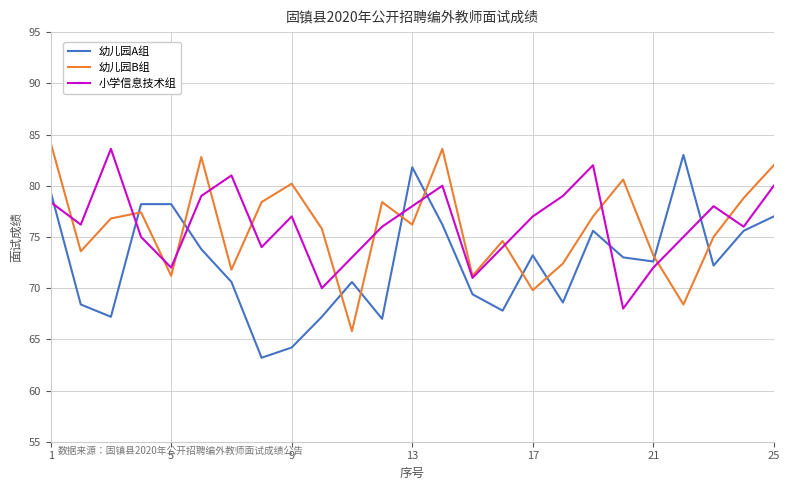

In 小学信息技术组, how many points are higher than both neighbors (excluding endpoints)?

6